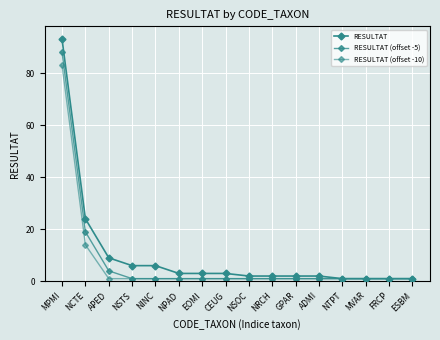

What is the difference between the RESULTAT (offset -5) values at ESBM and APED?

3